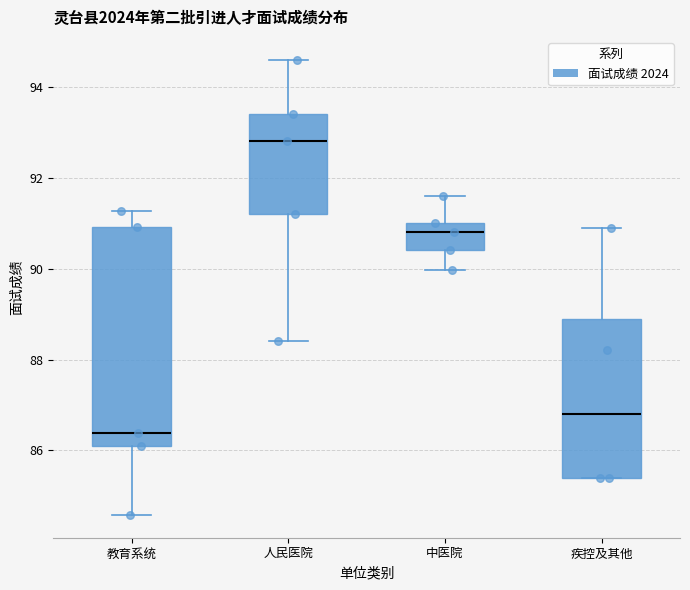

Which box has the lowest median line?

教育系统